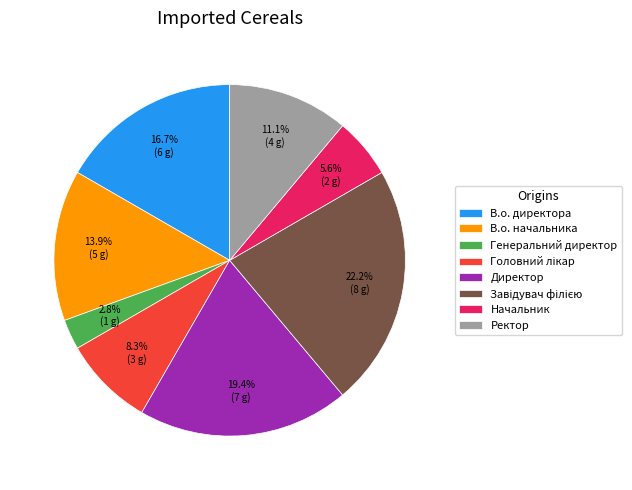

Count the number of slices in the pie.

8